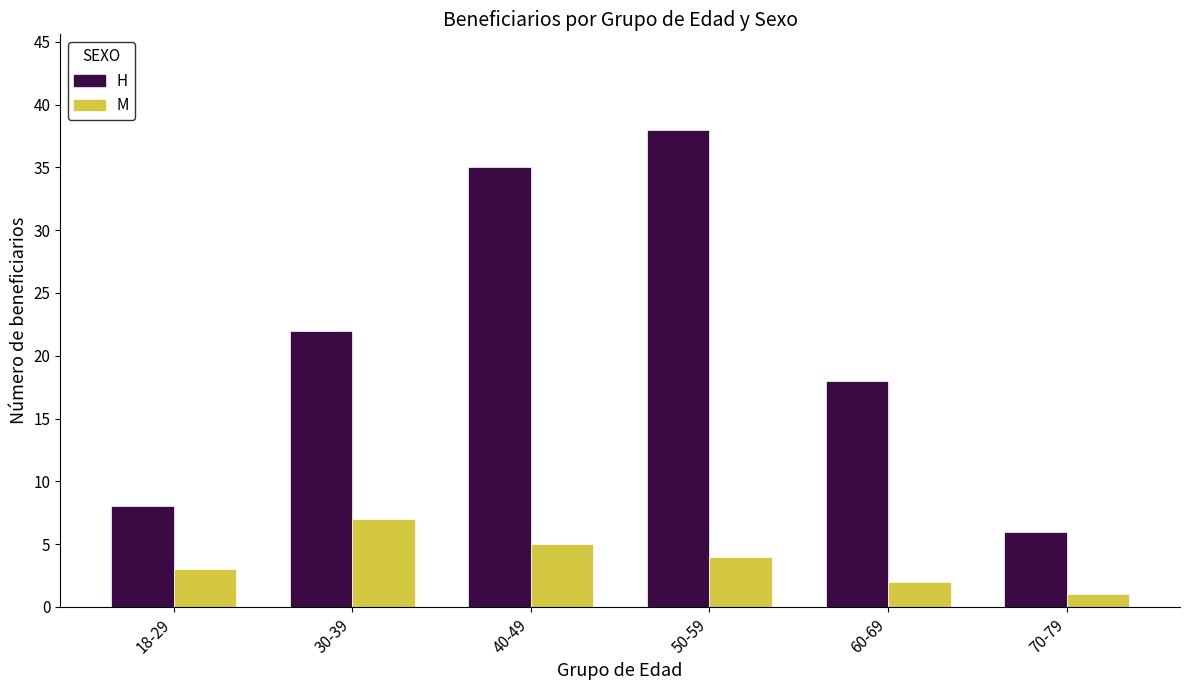

What is the difference between the M values at 18-29 and 70-79?

2